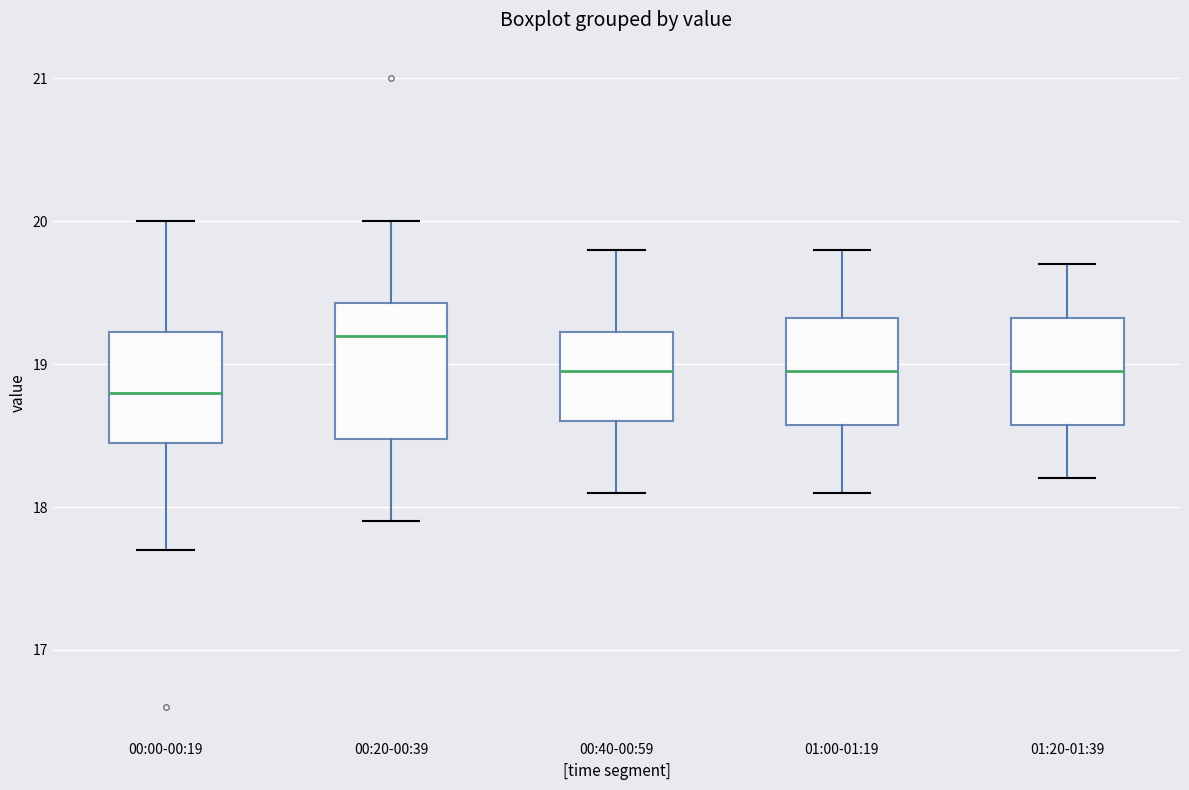

Reading left to right, read every box against the y-axis: the position of its median line, the range the box covers, and the ends of its whiskers. The values are not printed on the chart, so give them approximately, as read against the axis.

00:00-00:19: median 18.8, box 18.5 to 19.2, whiskers 17.7 to 20.0
00:20-00:39: median 19.2, box 18.5 to 19.4, whiskers 17.9 to 20.0
00:40-00:59: median 19.0, box 18.6 to 19.2, whiskers 18.1 to 19.8
01:00-01:19: median 19.0, box 18.6 to 19.3, whiskers 18.1 to 19.8
01:20-01:39: median 19.0, box 18.6 to 19.3, whiskers 18.2 to 19.7